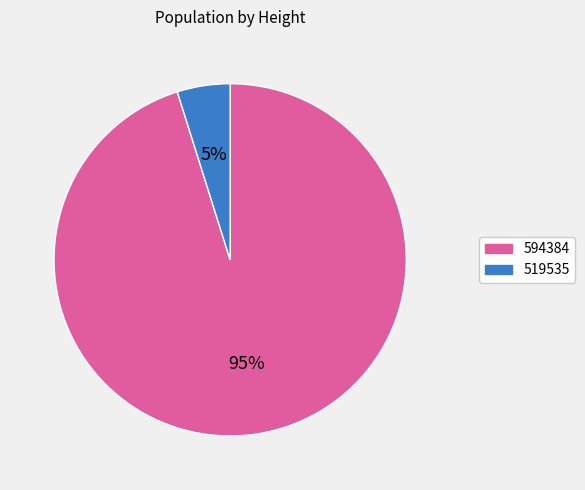

Which category has the smallest portion of the pie?

519535